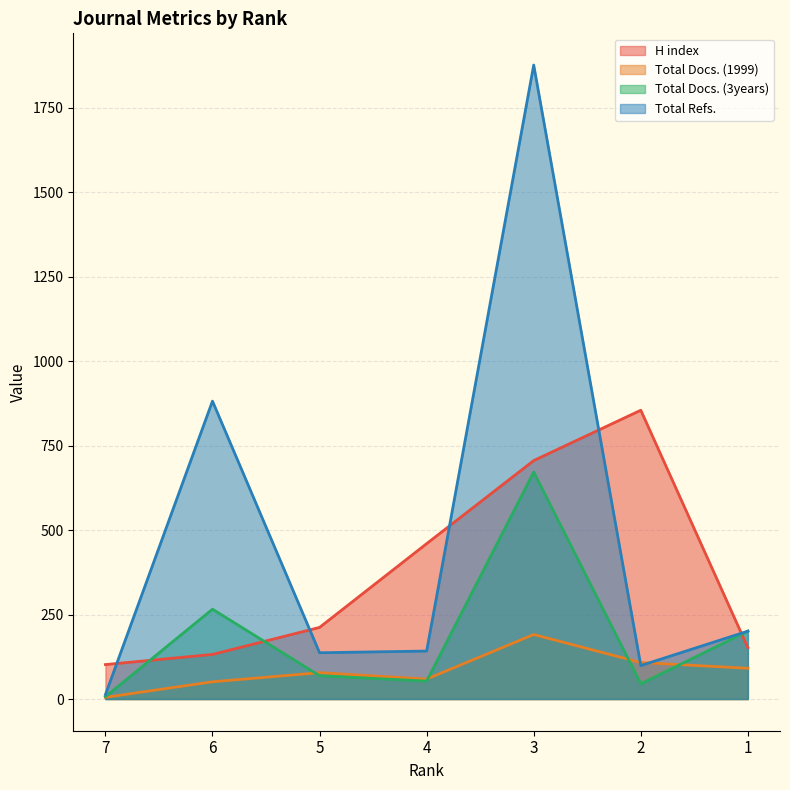

What is the value of the H index point at the 4th from the left?

460